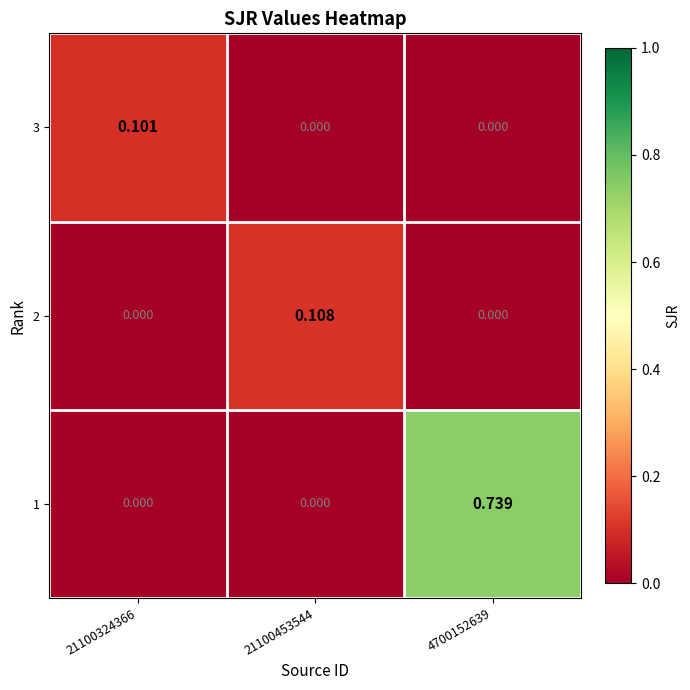

Is the value of 3 at 21100324366 greater than the value of 2 at 4700152639?

Yes